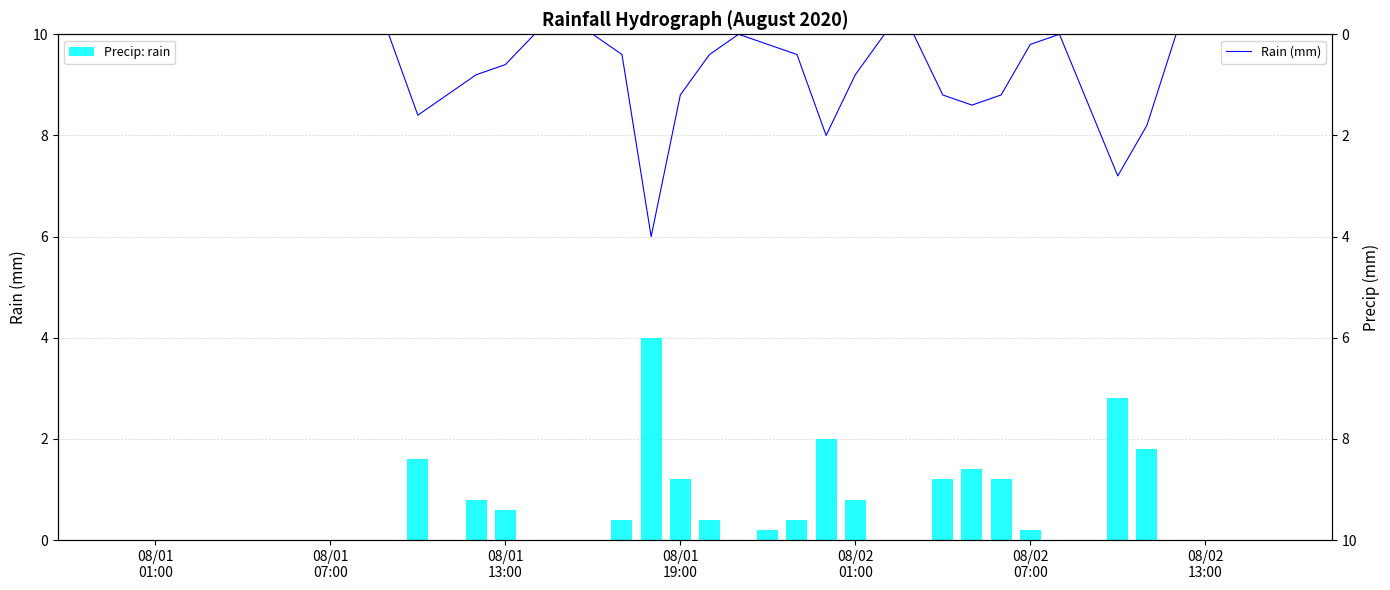

What is the average value of the Rain (mm) series?

0.6